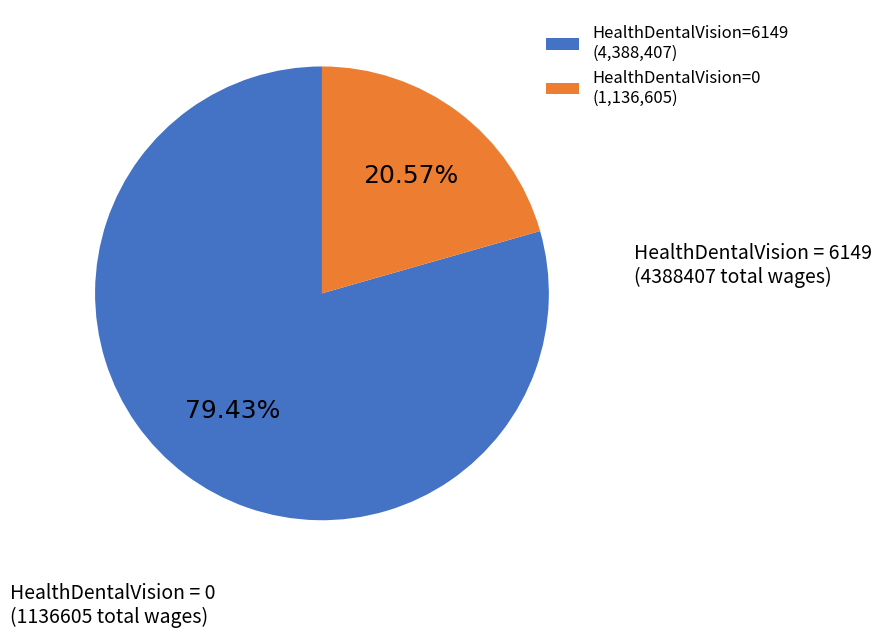

To the nearest percent, what is the difference between the largest and smallest slice percentages?

59%